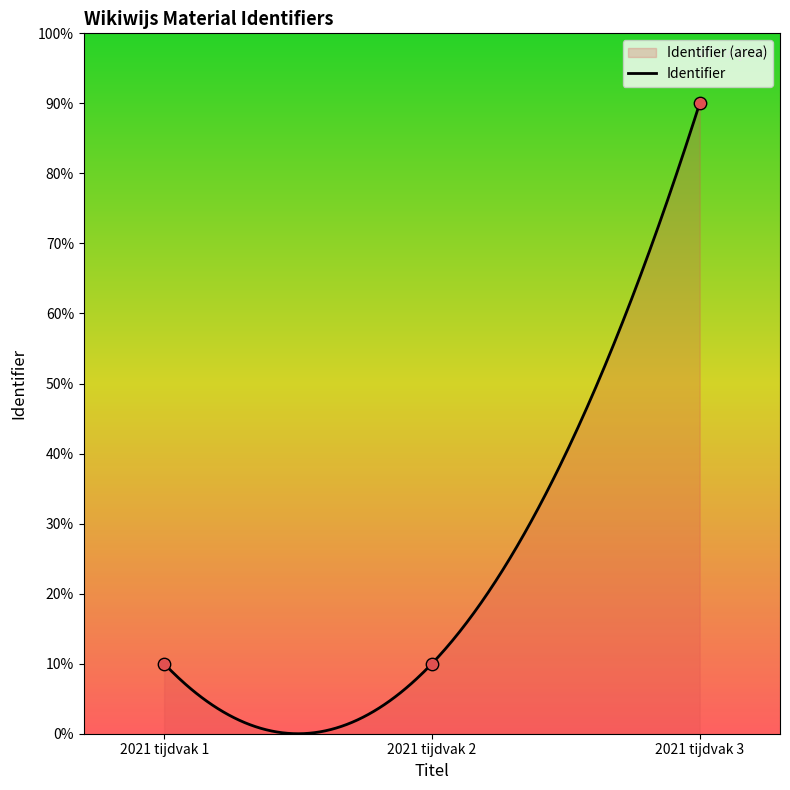

Between 2021 tijdvak 2 and 2021 tijdvak 3, which is larger?

2021 tijdvak 3